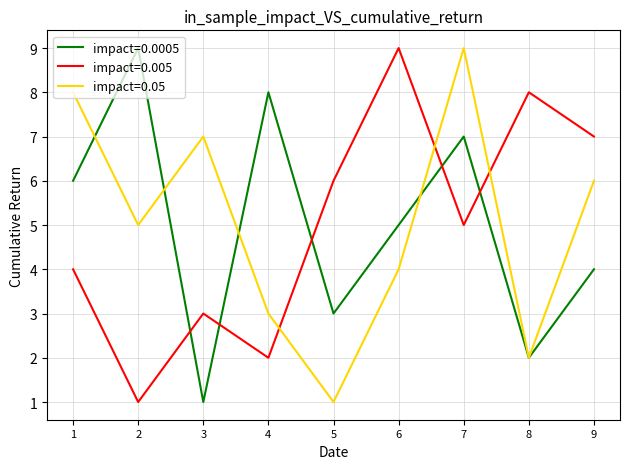

How many times do impact=0.005 and impact=0.05 cross each other?

3